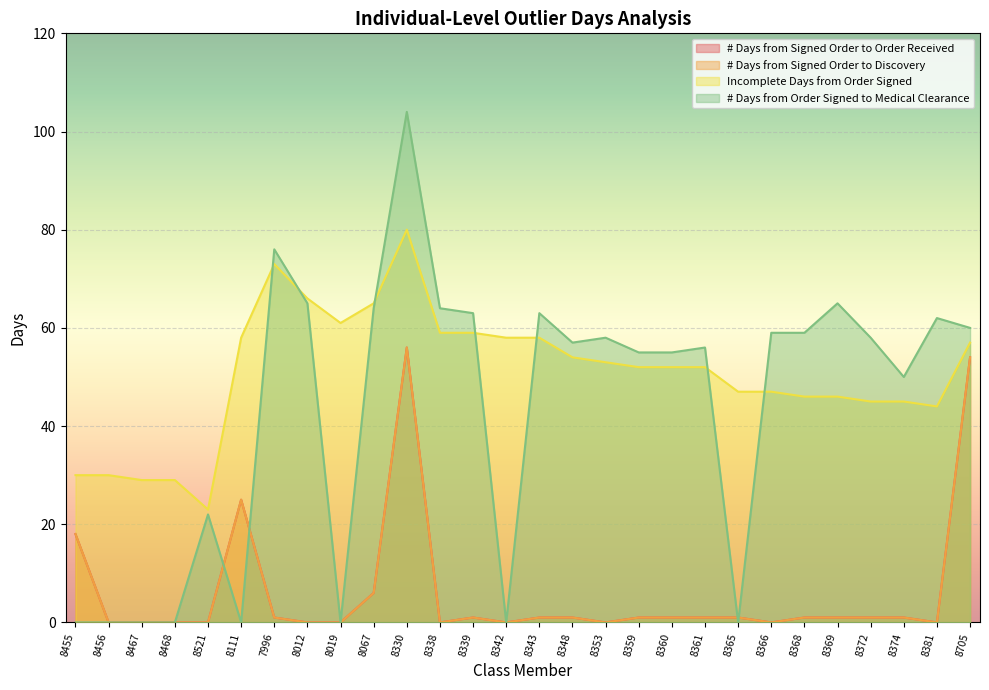

Which category has the lowest value in the Incomplete Days from Order Signed series?

8521